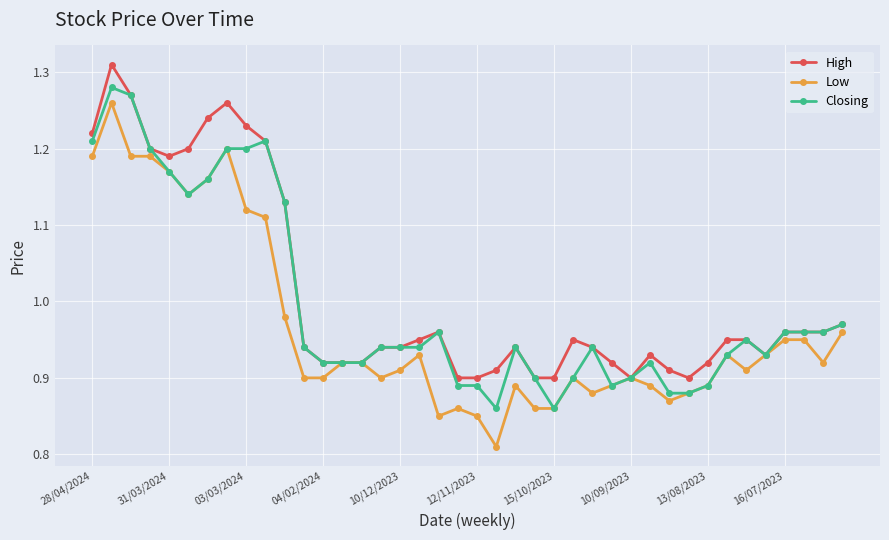

True or false: Closing has more than 2 interior local peaks.

True